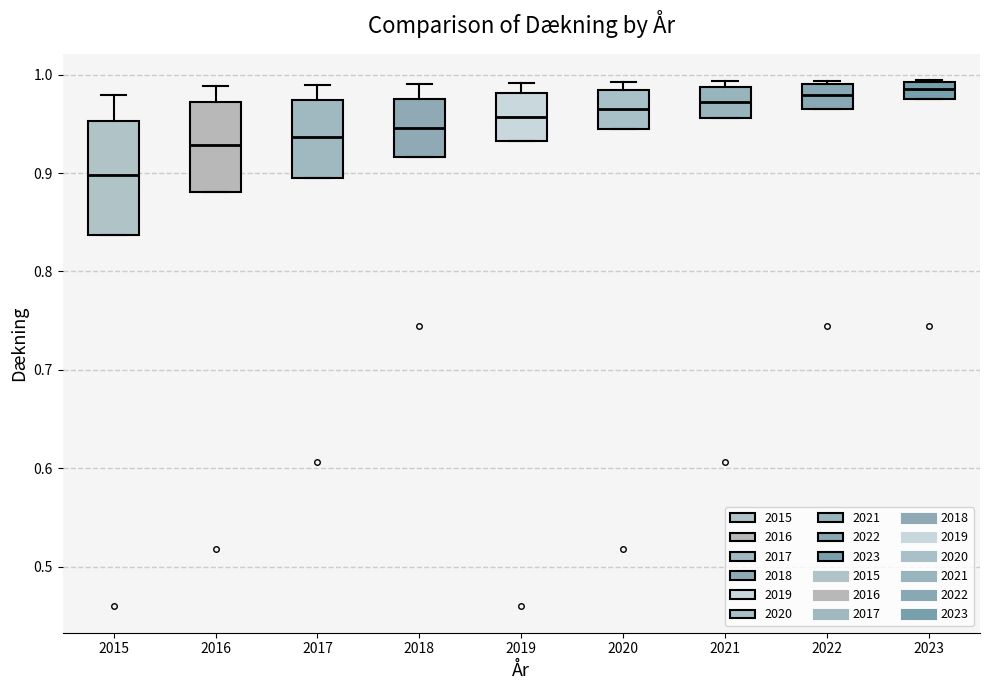

Where is the upper edge of the box at x = 2022 on the y-axis? The values are not printed on the chart, so give them approximately, as read against the axis.

0.99